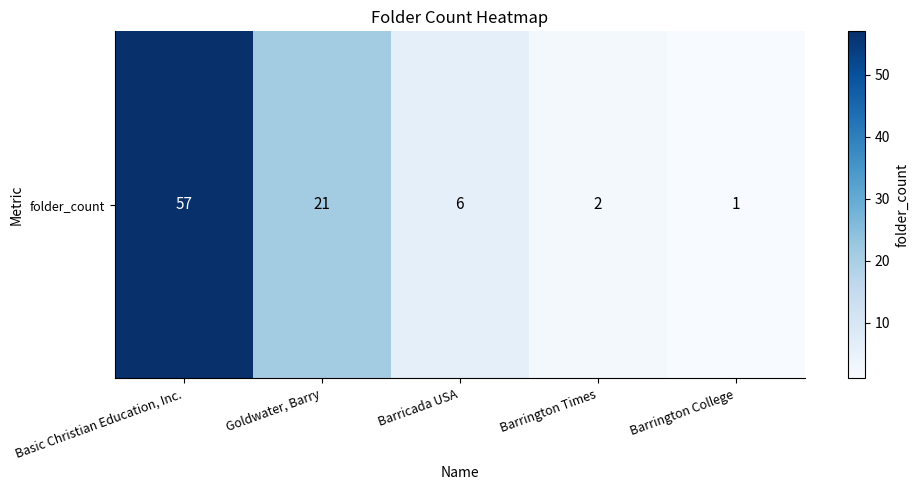

Reading right to left, what are all the values shown in this chart?

1	2	6	21	57